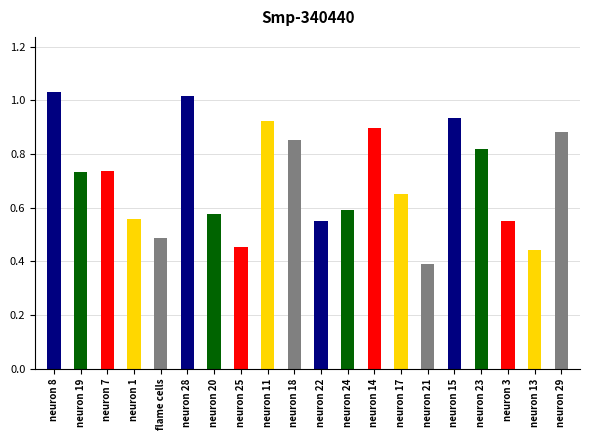

Which category has the highest value in the Smp_340440.1 series?

neuron 8